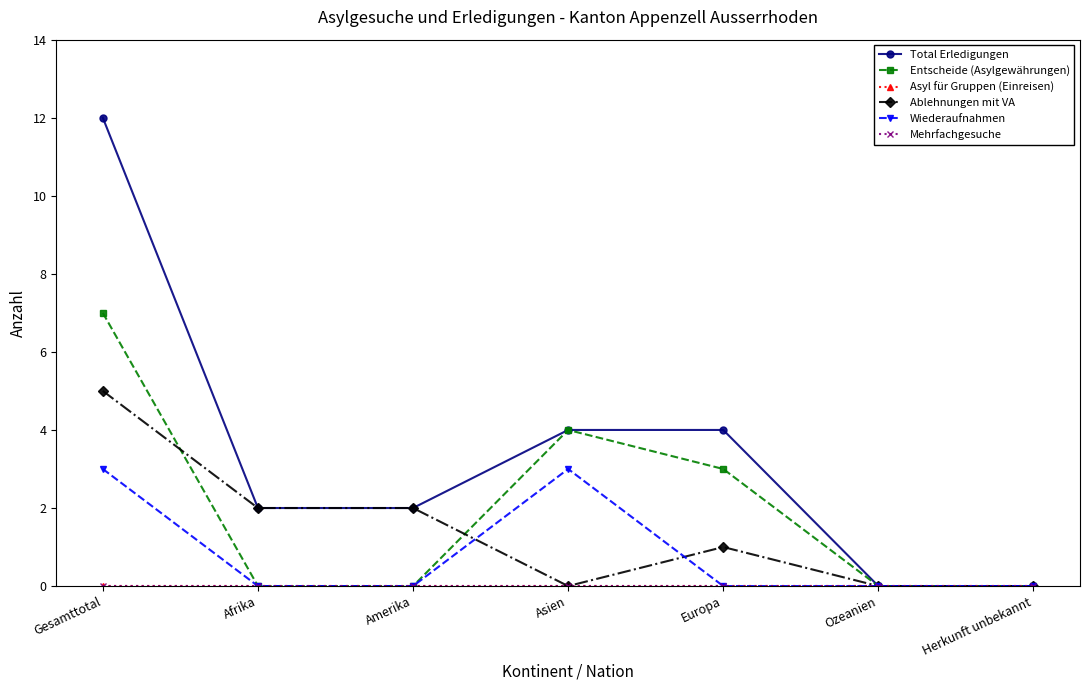

Does the chart have visible grid lines?

No